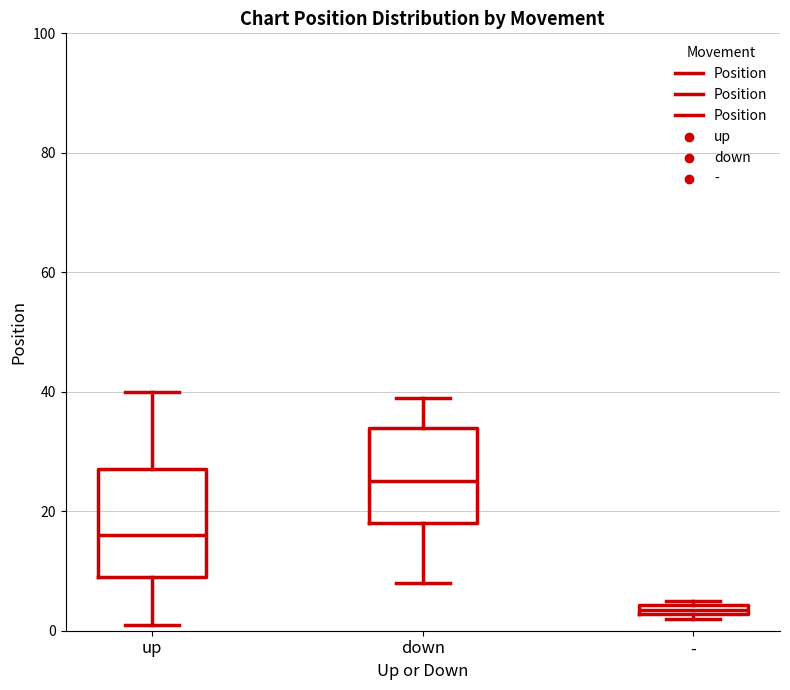

Where does the median line of the box for down sit on the y-axis? The values are not printed on the chart, so give them approximately, as read against the axis.

26